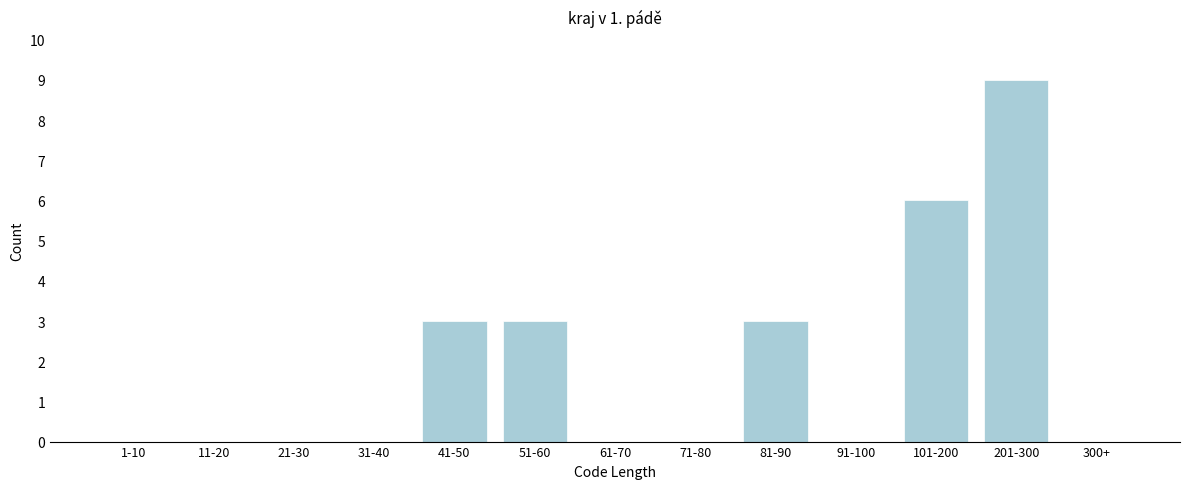

Reading left to right, transcribe all the data shown in this chart.

1-10=0	11-20=0	21-30=0	31-40=0	41-50=3	51-60=3	61-70=0	71-80=0	81-90=3	91-100=0	101-200=6	201-300=9	300+=0